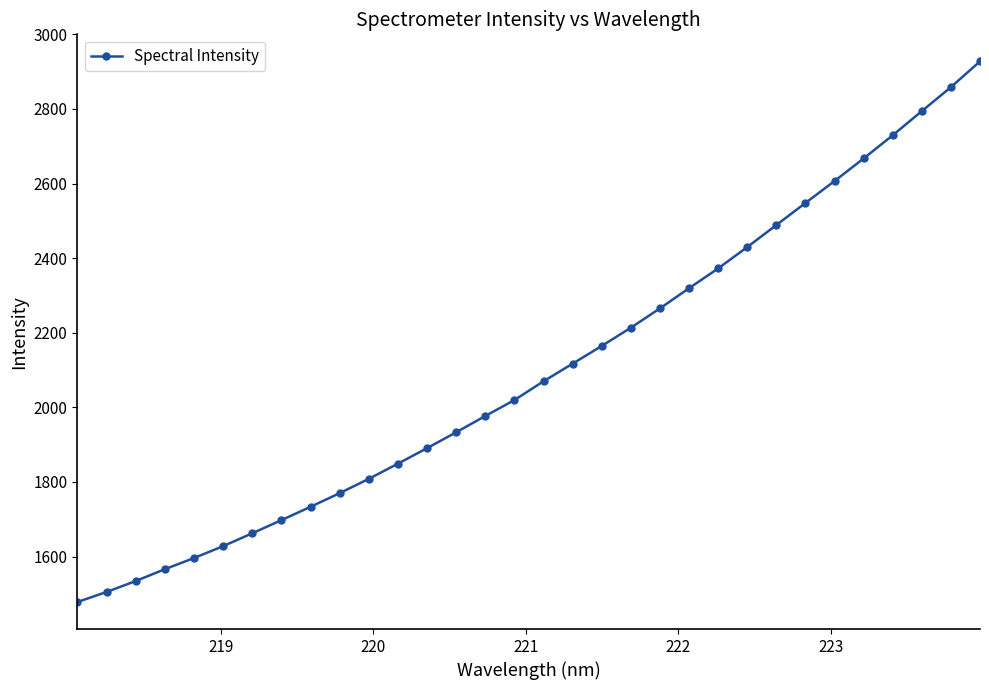

What is the value of the 4th point from the left?

1566.3